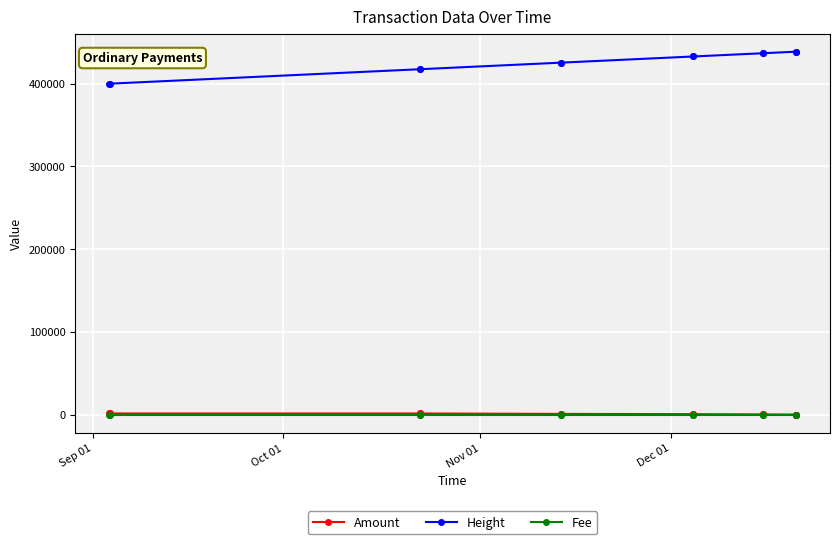

Which series has the largest total across all categories?

Height